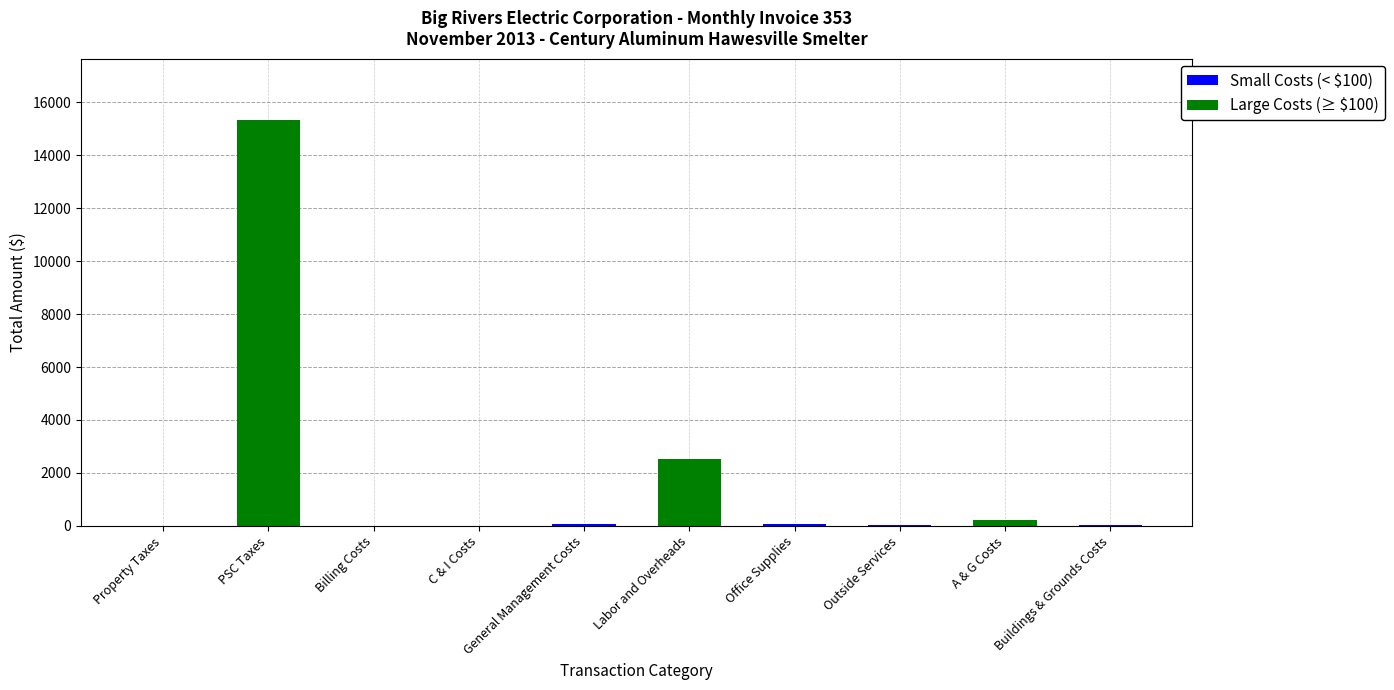

At which category is the sum across all series the highest?

PSC Taxes